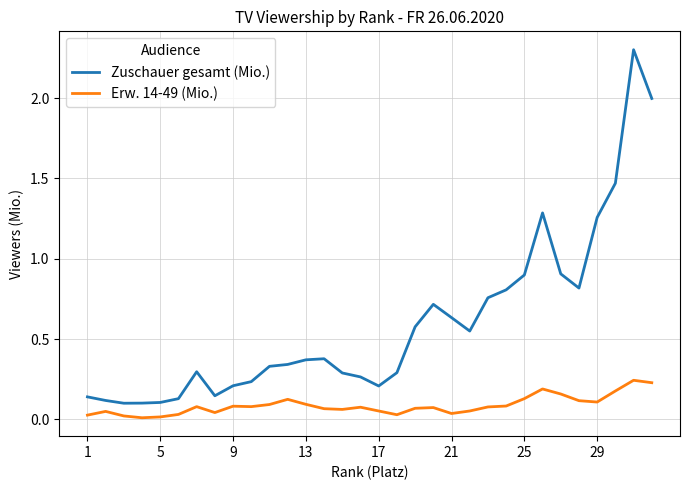

Which series has the largest total across all categories?

Zuschauer gesamt (Mio.)